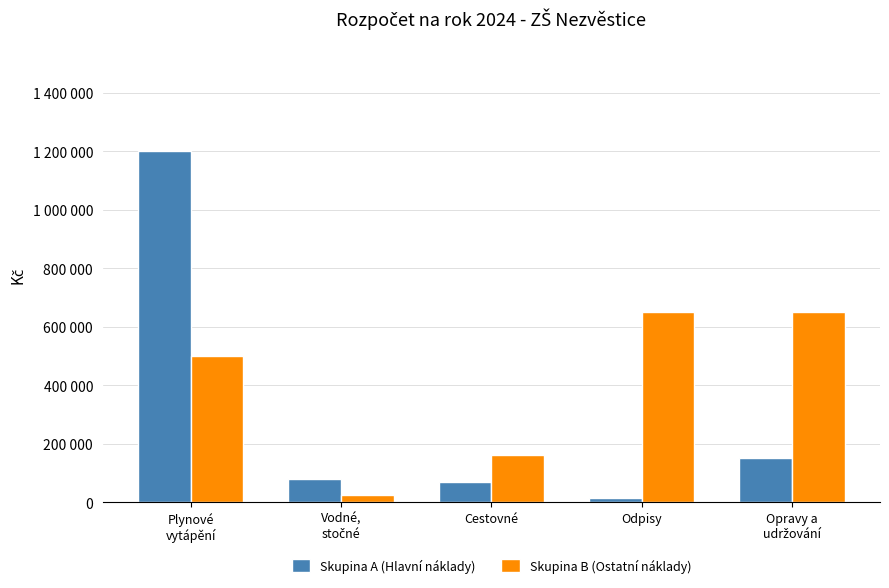

Are the bars horizontal?

No